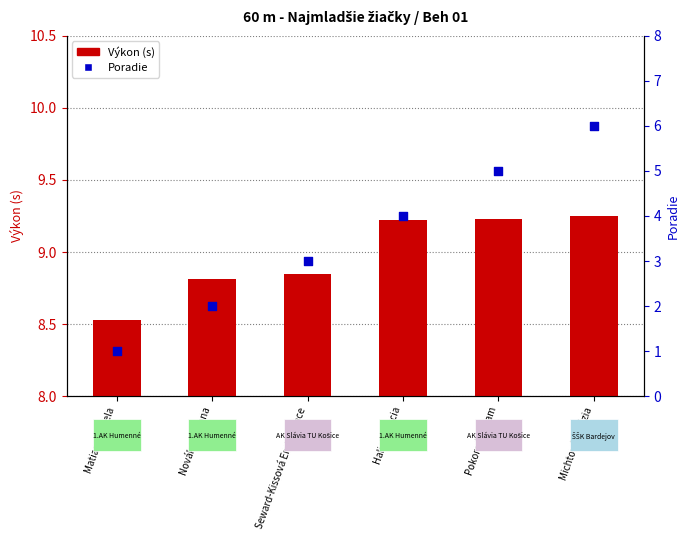

Which series has the largest total across all categories?

Výkon (s)